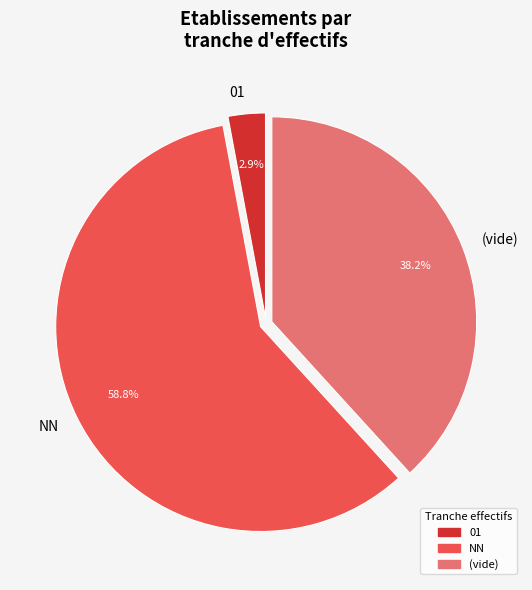

Rank the categories by value from highest to lowest.

NN, (vide), 01